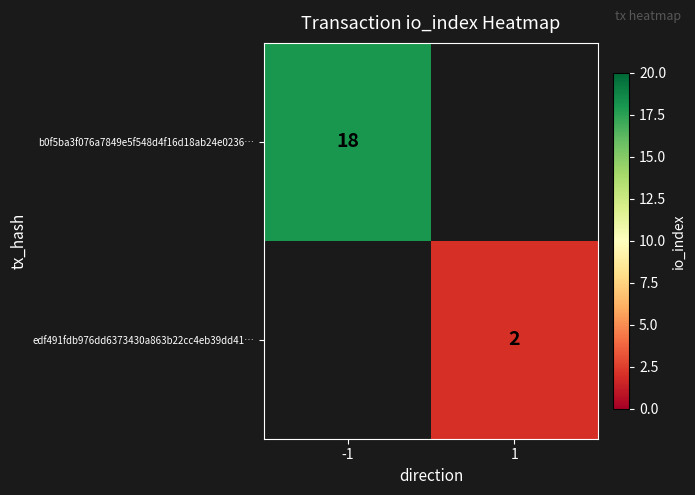

True or false: b0f5ba3f076a7849e5f548d4f16d18ab24e0236… has a value of 32 at -1.

False